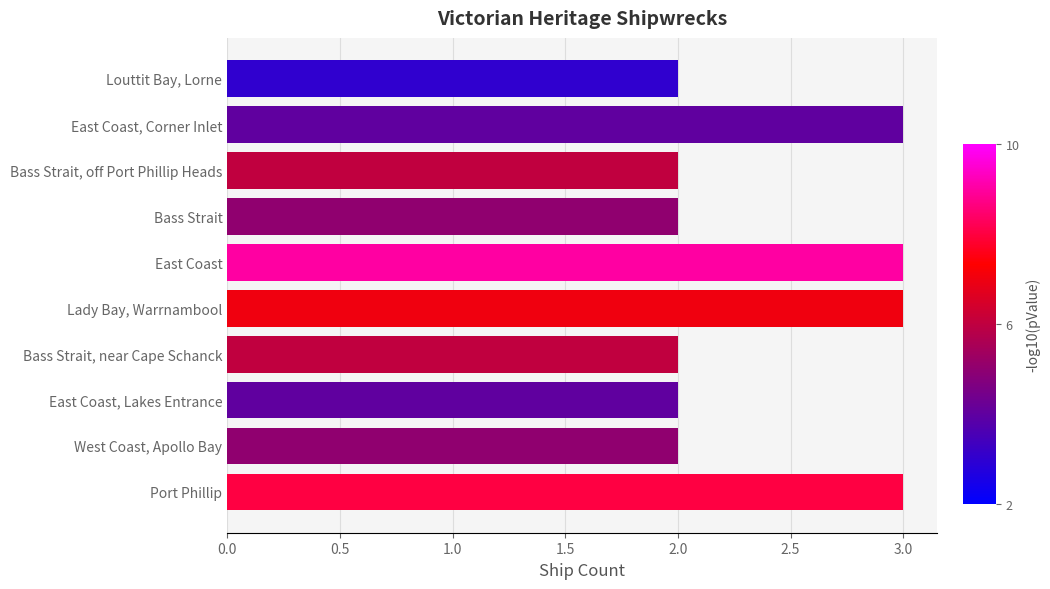

Which has a higher value, West Coast, Apollo Bay or East Coast?

East Coast